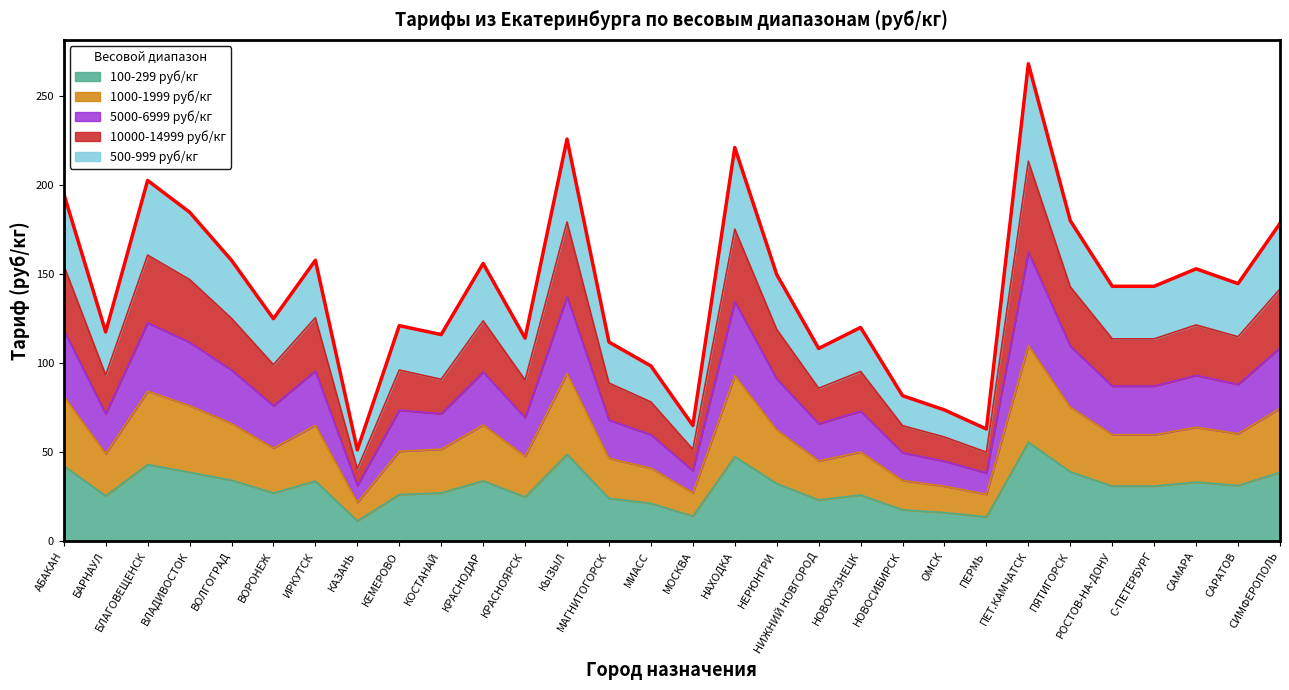

What is the difference between the highest and lowest values at МАГНИТОГОРСК?

87.7